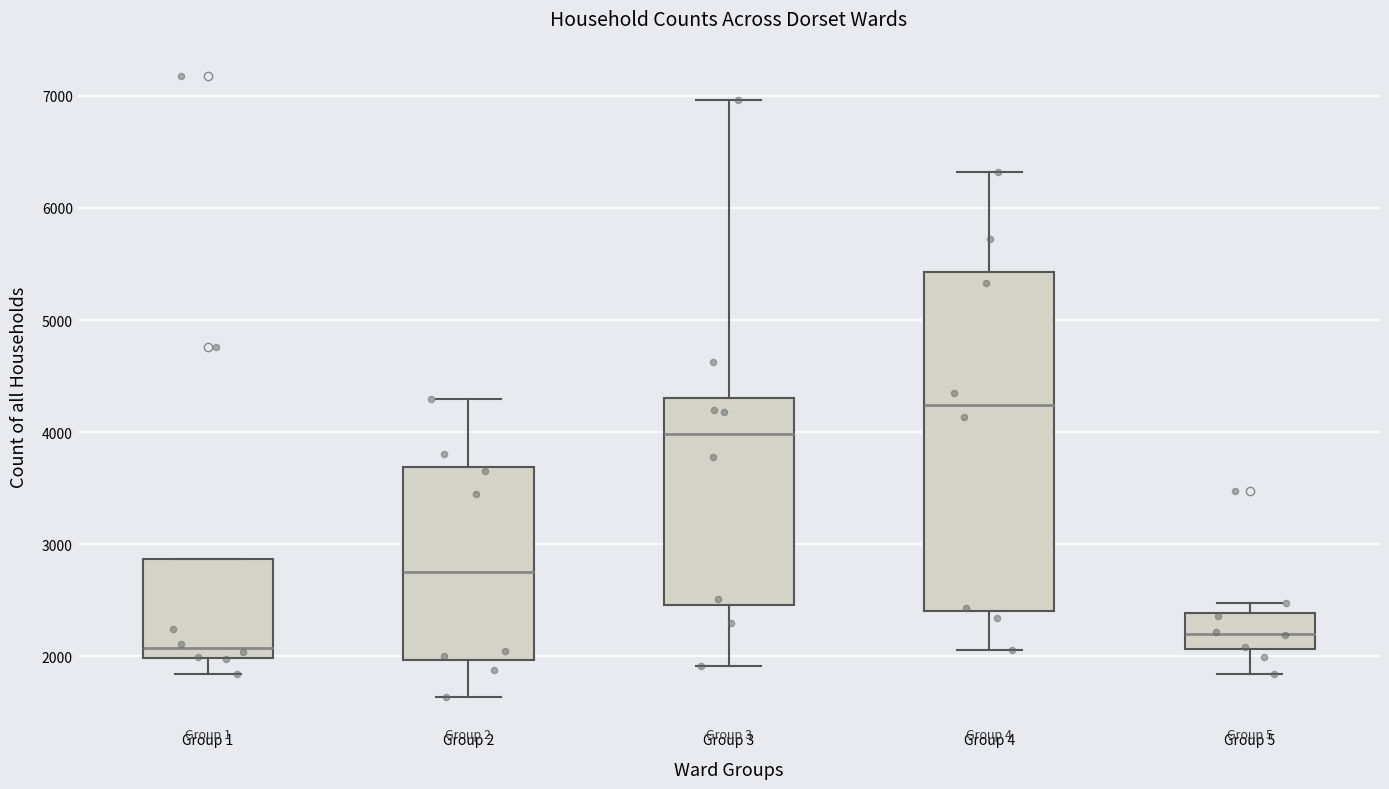

Reading left to right, read every box against the y-axis: the position of its median line, the range the box covers, and the ends of its whiskers. The values are not printed on the chart, so give them approximately, as read against the axis.

Group 1: median 2100, box 2000 to 2900, whiskers 1800 to 2900
Group 2: median 2700, box 2000 to 3700, whiskers 1600 to 4300
Group 3: median 4000, box 2500 to 4300, whiskers 1900 to 7000
Group 4: median 4200, box 2400 to 5400, whiskers 2100 to 6300
Group 5: median 2200, box 2100 to 2400, whiskers 1800 to 2500